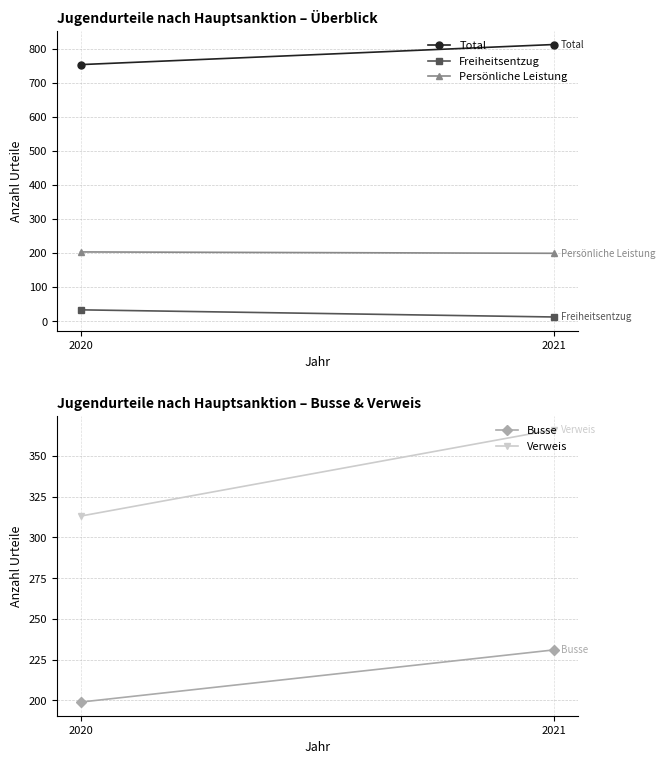

Reading left to right, transcribe all the data shown in this chart.

Total: 753	812
Freiheitsentzug: 33	12
Persönliche Leistung: 203	199
Busse: 199	231
Verweis: 313	366